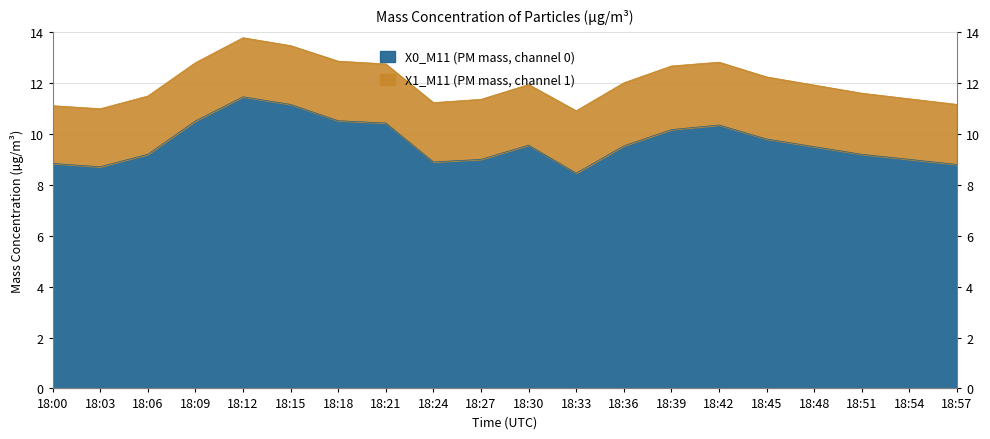

Rank the categories by value from highest to lowest.

18:12, 18:15, 18:18, 18:09, 18:21, 18:42, 18:39, 18:45, 18:30, 18:36, 18:48, 18:06, 18:51, 18:27, 18:54, 18:24, 18:00, 18:57, 18:03, 18:33